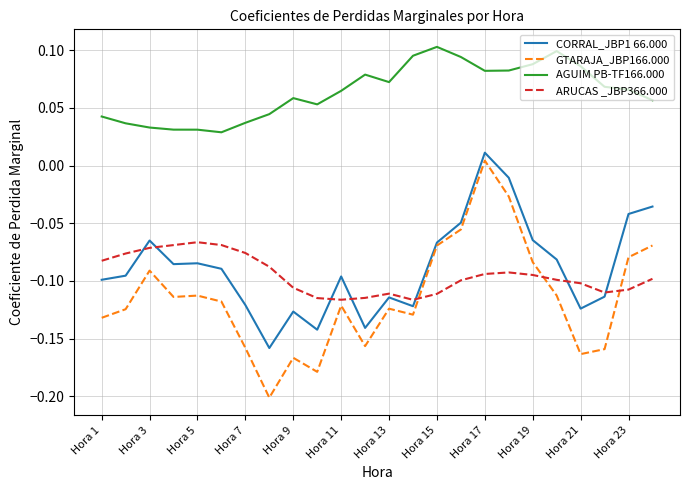

Which series has the largest range (max minus min)?

GTARAJA_JBP166.000